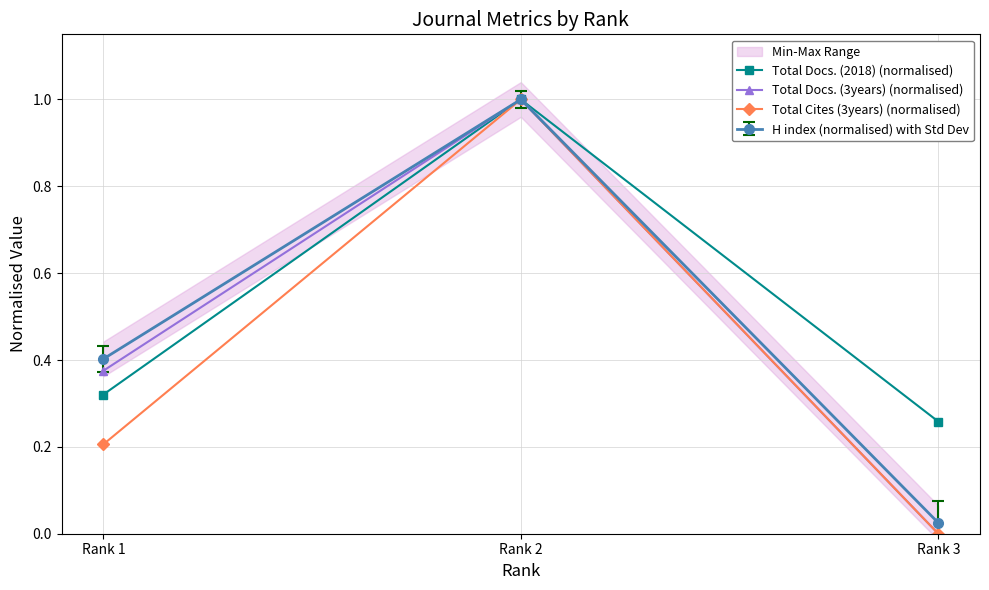

Read the Total Docs. (2018) (normalised) value at Rank 2.

1.0